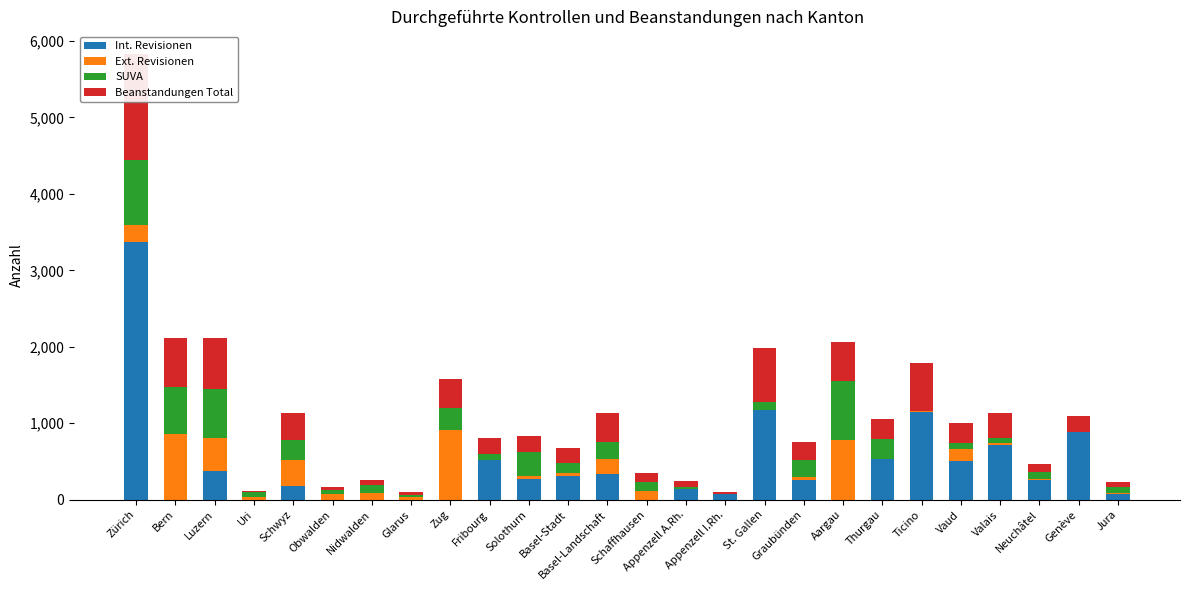

Reading left to right, what are all the values shown in this chart?

Int. Revisionen: 3374	0	373	0	185	0	0	0	0	513	264	306	334	0	134	74	1171	251	0	528	1150	510	717	260	889	76
Ext. Revisionen: 214	859	431	40	333	74	93	33	907	3	49	49	203	116	2	0	3	43	781	0	11	148	25	4	0	12
SUVA: 850	621	643	55	267	49	104	33	298	78	316	127	217	121	23	3	104	230	768	268	0	77	63	93	0	79
Beanstandungen Total: 1396	628	673	23	349	36	54	30	367	209	206	193	374	117	90	29	709	234	516	262	632	267	332	114	209	59